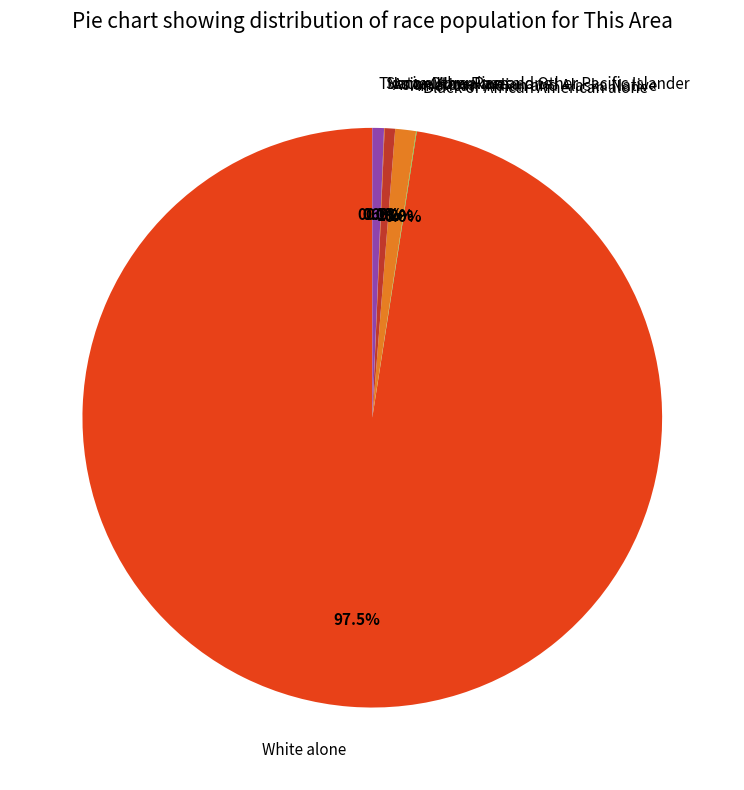

Which category has the biggest portion of the pie?

White alone